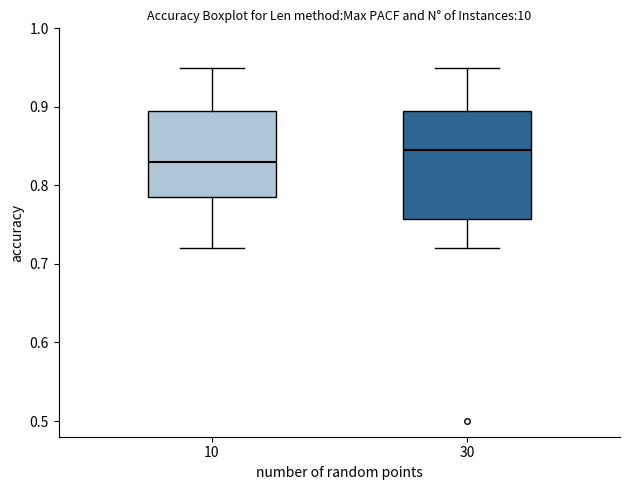

Reading left to right, read every box against the y-axis: the position of its median line, the range the box covers, and the ends of its whiskers. The values are not printed on the chart, so give them approximately, as read against the axis.

10: median 0.83, box 0.79 to 0.90, whiskers 0.72 to 0.95
30: median 0.85, box 0.76 to 0.90, whiskers 0.72 to 0.95